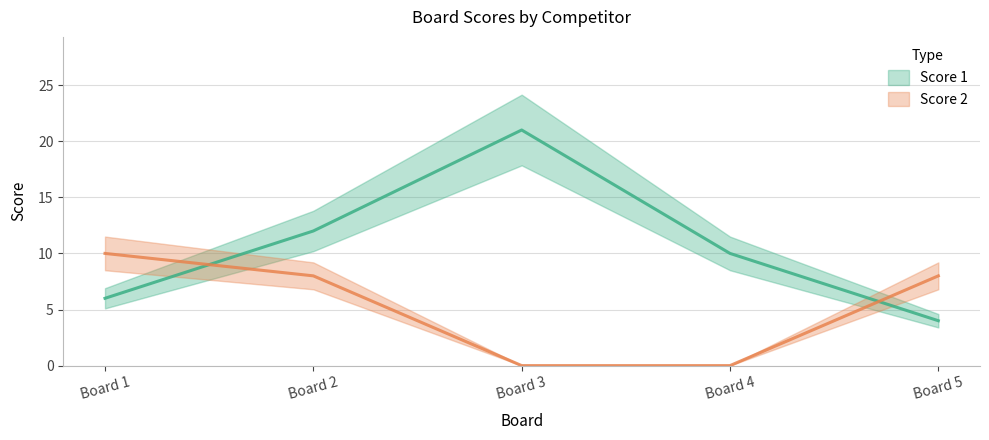

What is the difference between the maximum and minimum values in the Score 1 series?

17